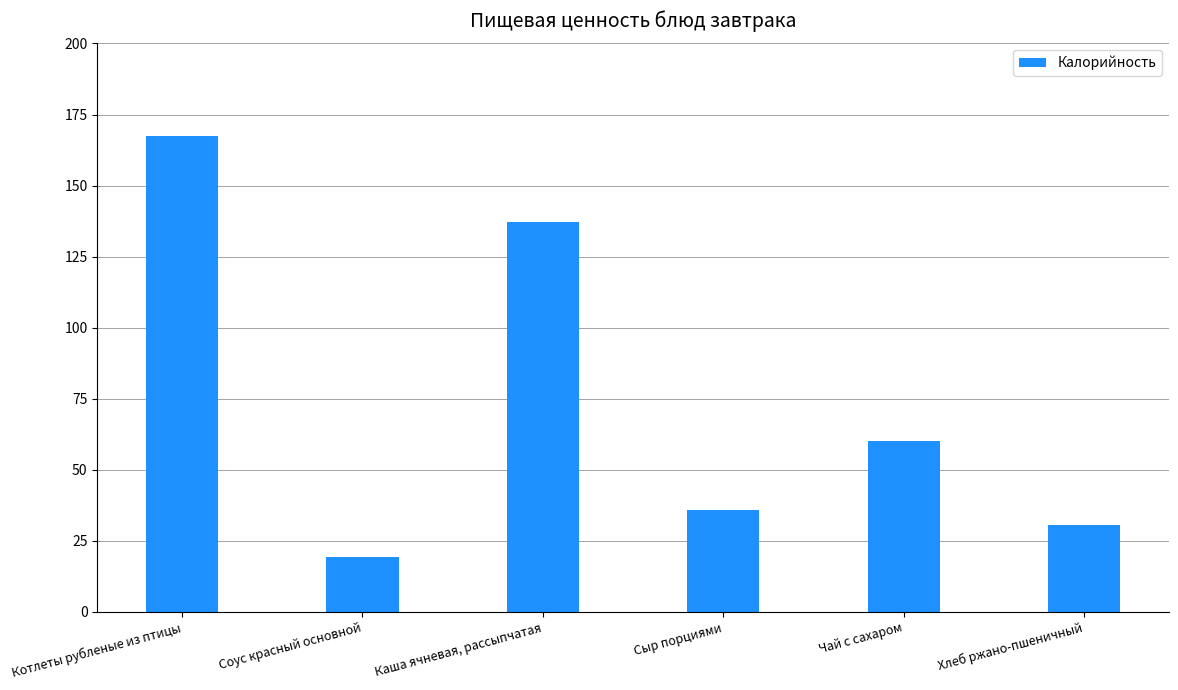

The value at Каша ячневая, рассыпчатая is 94.0. True or false?

False